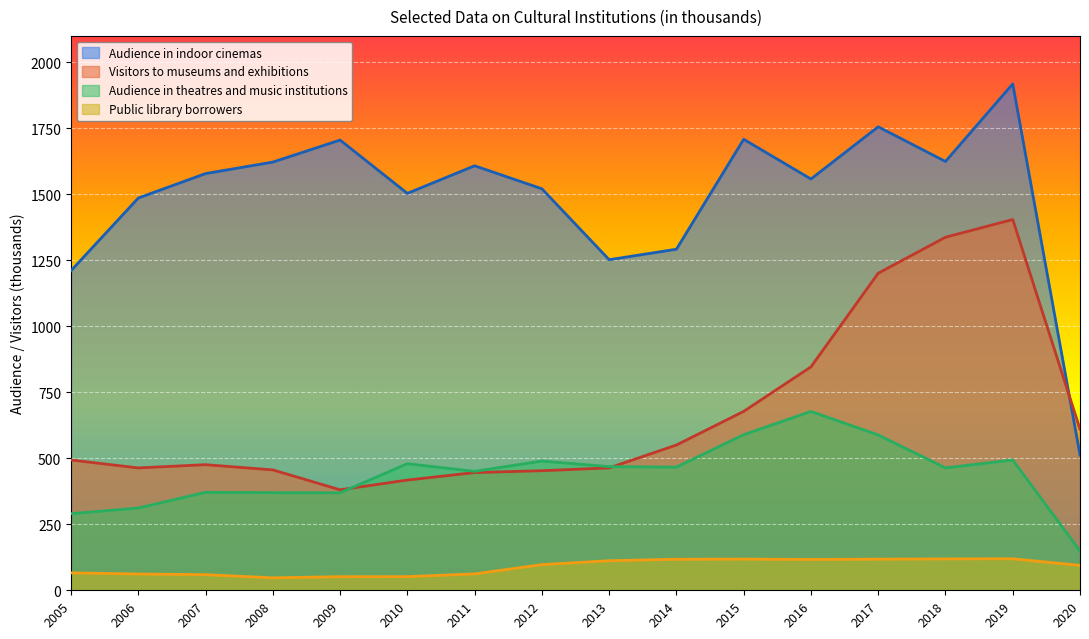

What is the value of the Audience in theatres and music institutions point at the 5th from the left?

369.3